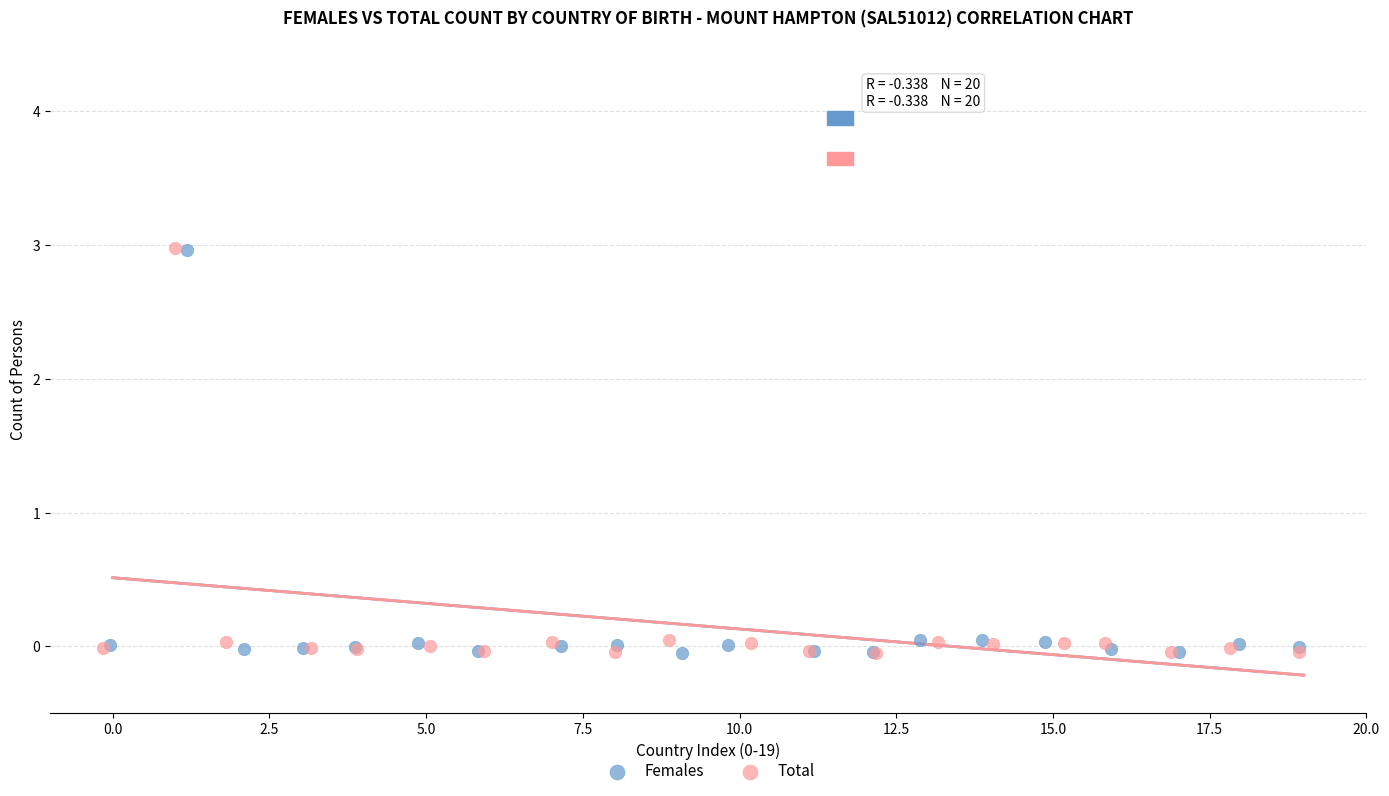

Which series has the widest spread of Y values?

Total